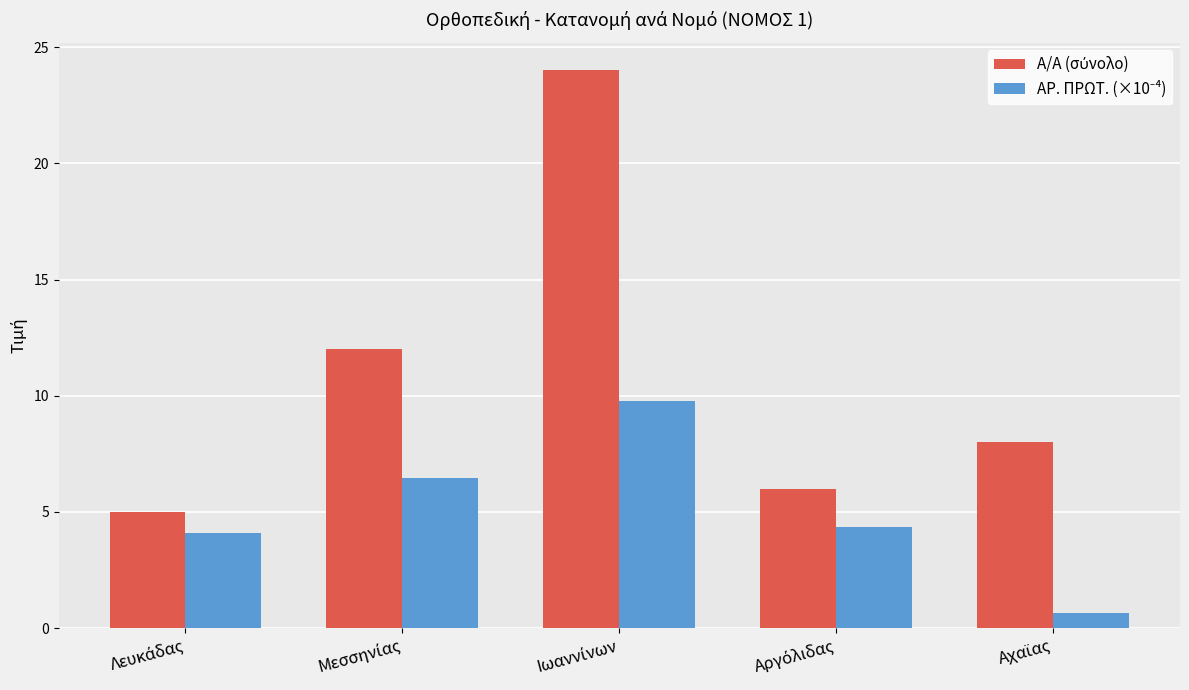

At how many categories does at least one series exceed 2?

5